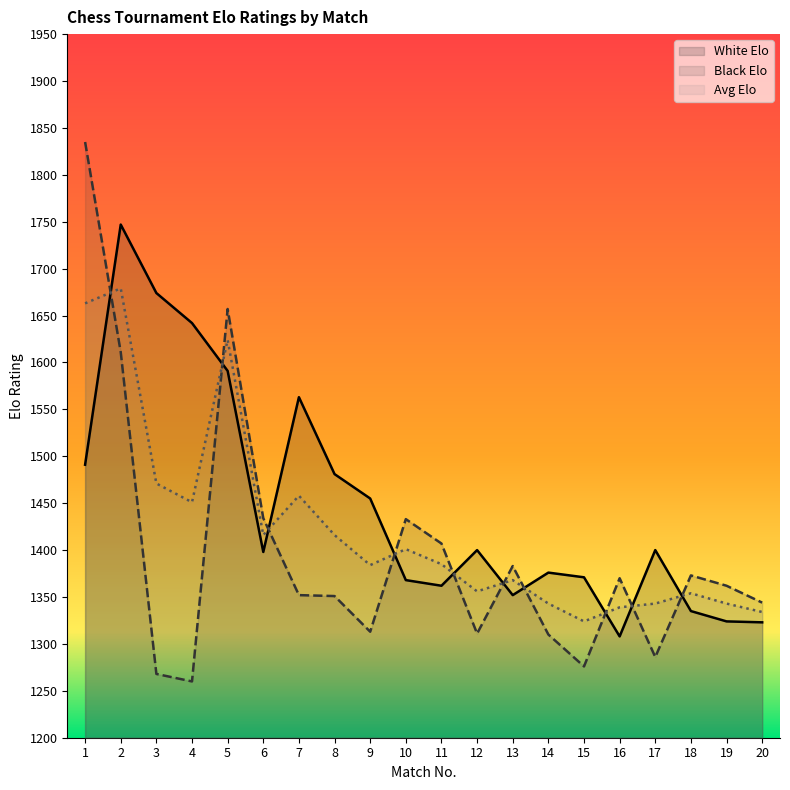

Which series has the widest spread of values?

Black Elo